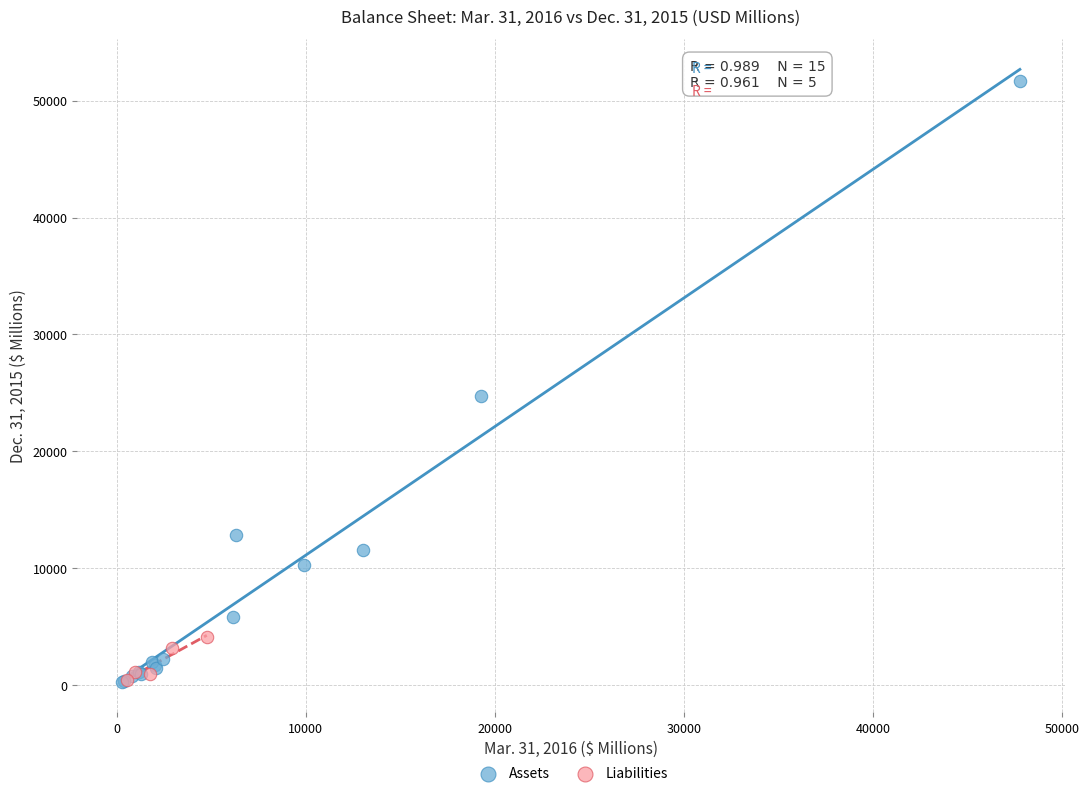

Which series has the largest Y range (max minus min)?

Assets